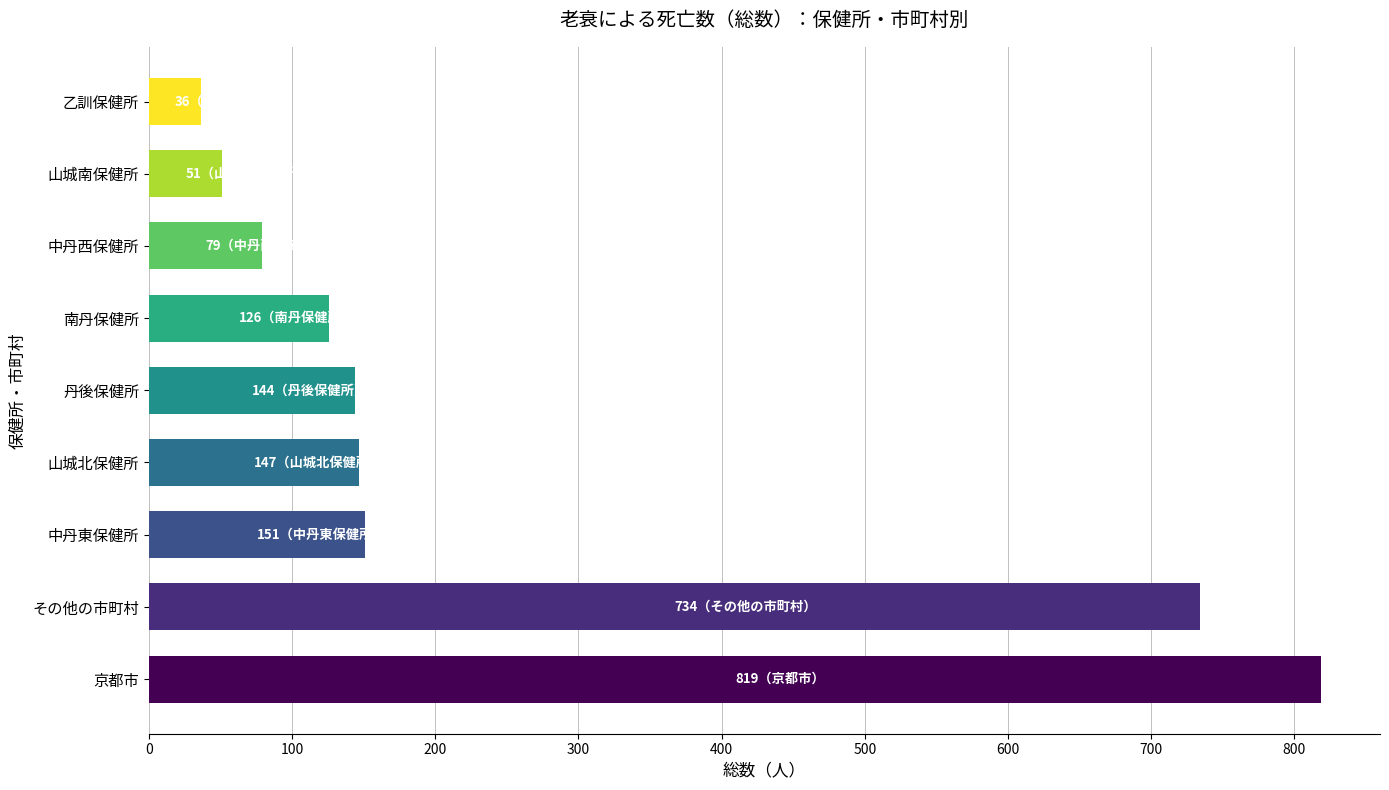

Is it true that the value at 京都市 is 1130?

False